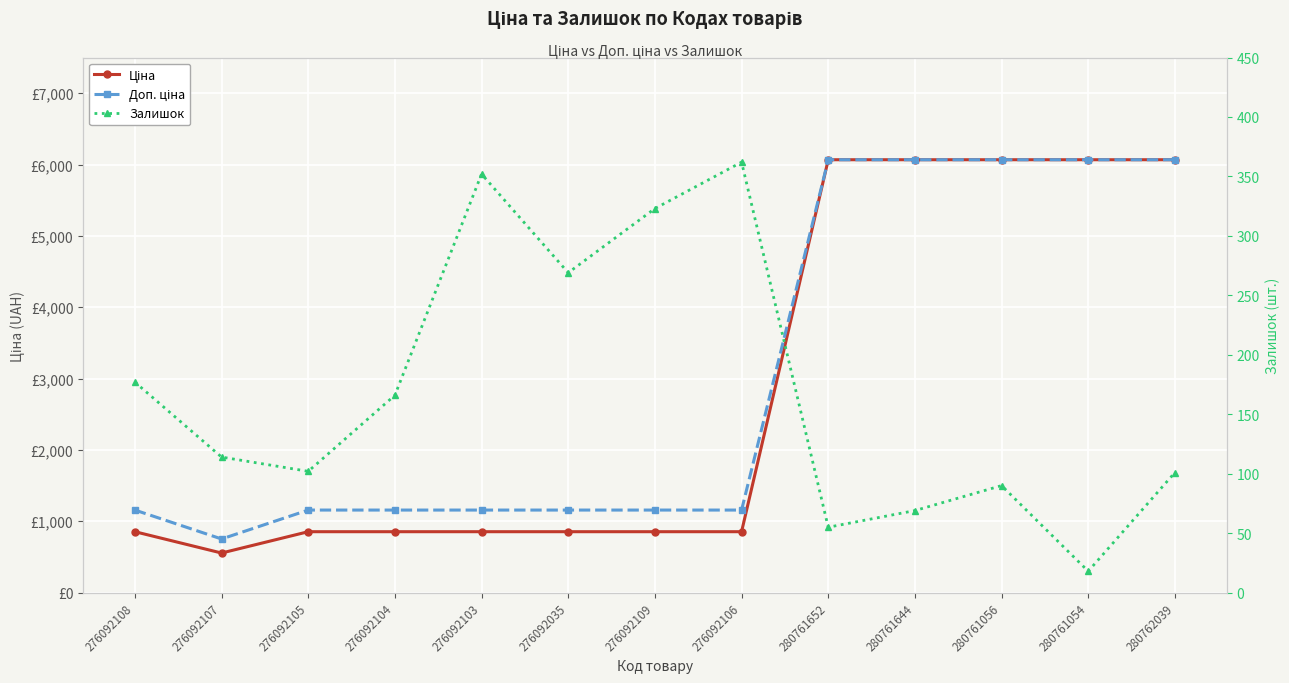

At which label does Ціна reach its peak?

280761652